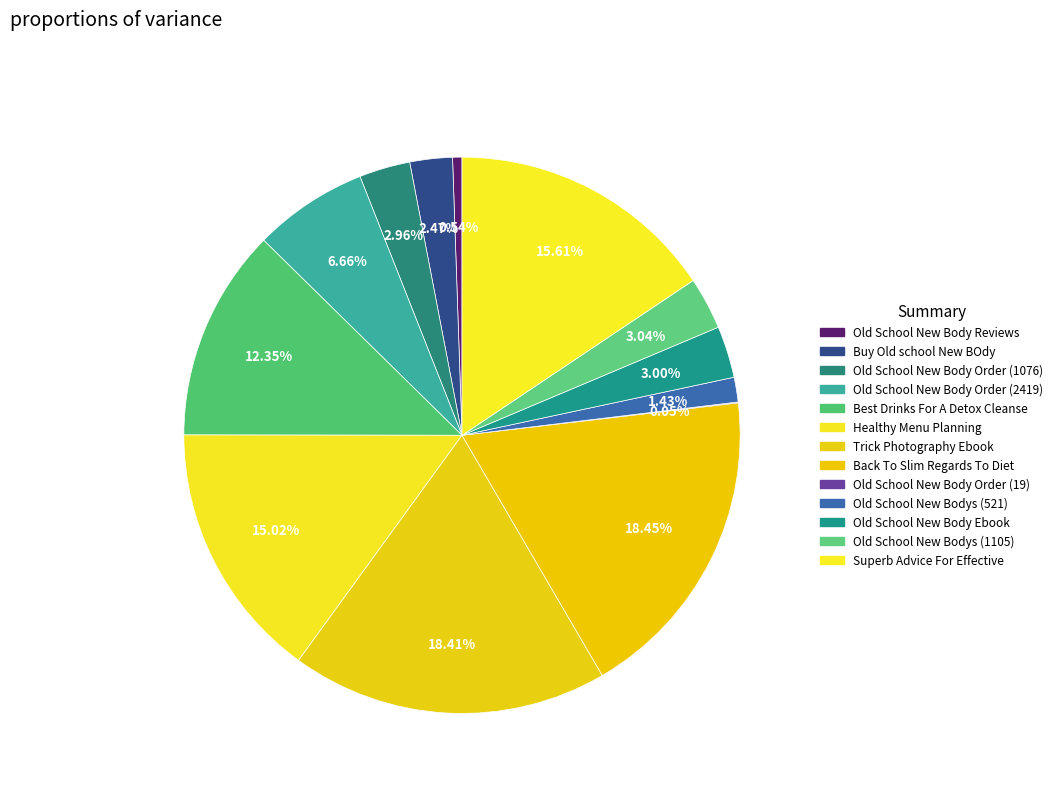

What percentage do Superb Advice For Effective and Old School New Body Order (1076) together represent?

18.6%